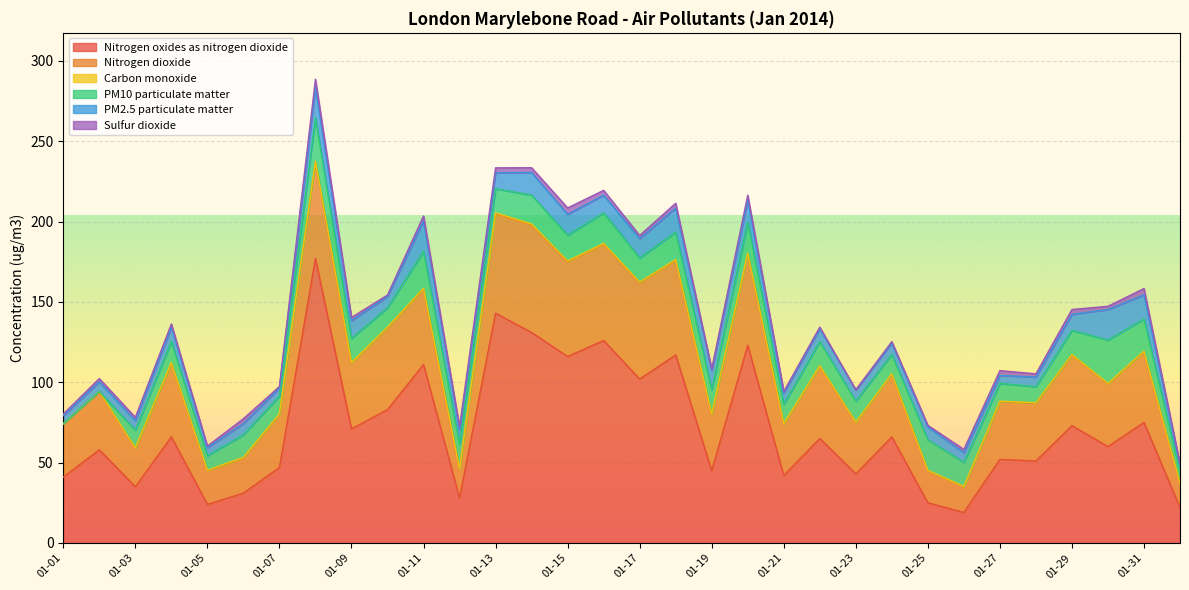

Which has a higher value, 01-07 or 01-30?

01-30